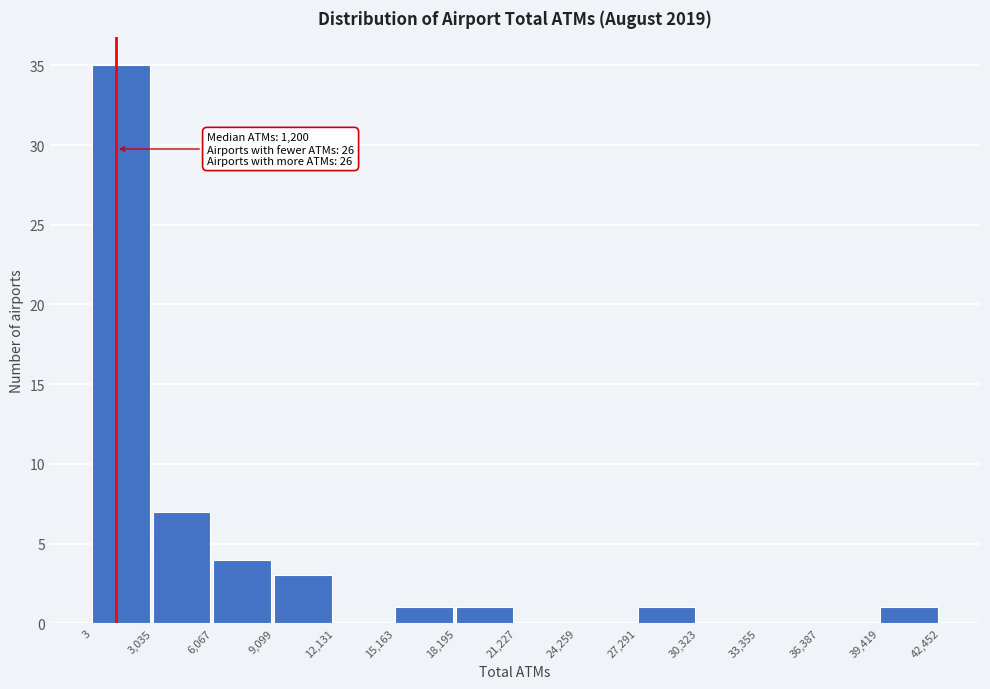

Over which range of the x-axis is the bar tallest?

3 to 3,035